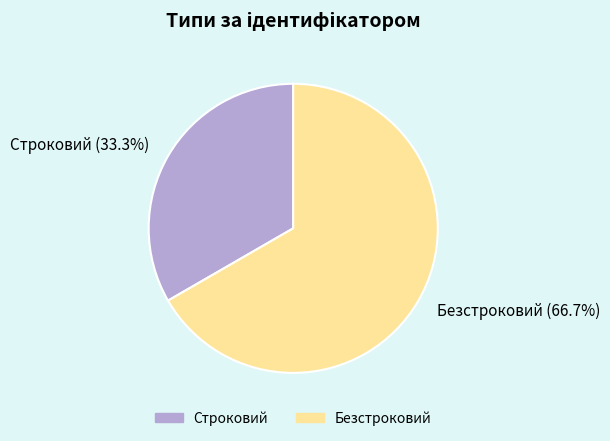

Combined, what portion of the pie is Безстроковий and Строковий?

100.0%